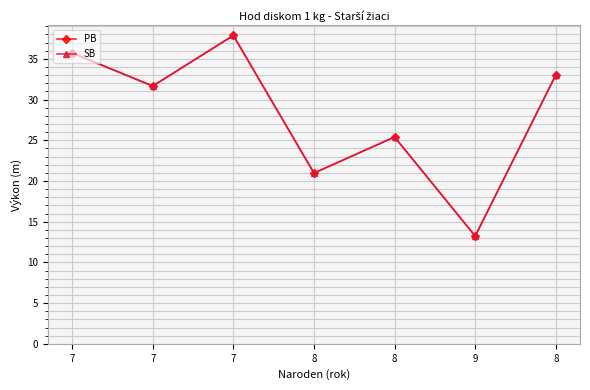

True or false: PB and SB intersect in this chart.

False